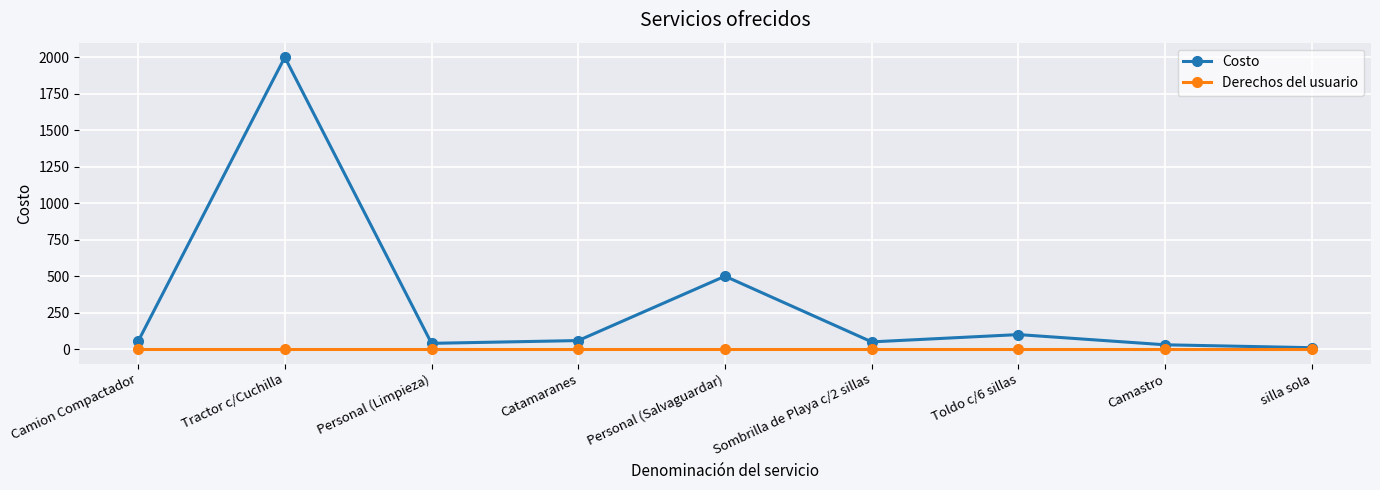

At which label is Costo closest to 1005?

Personal (Salvaguardar)